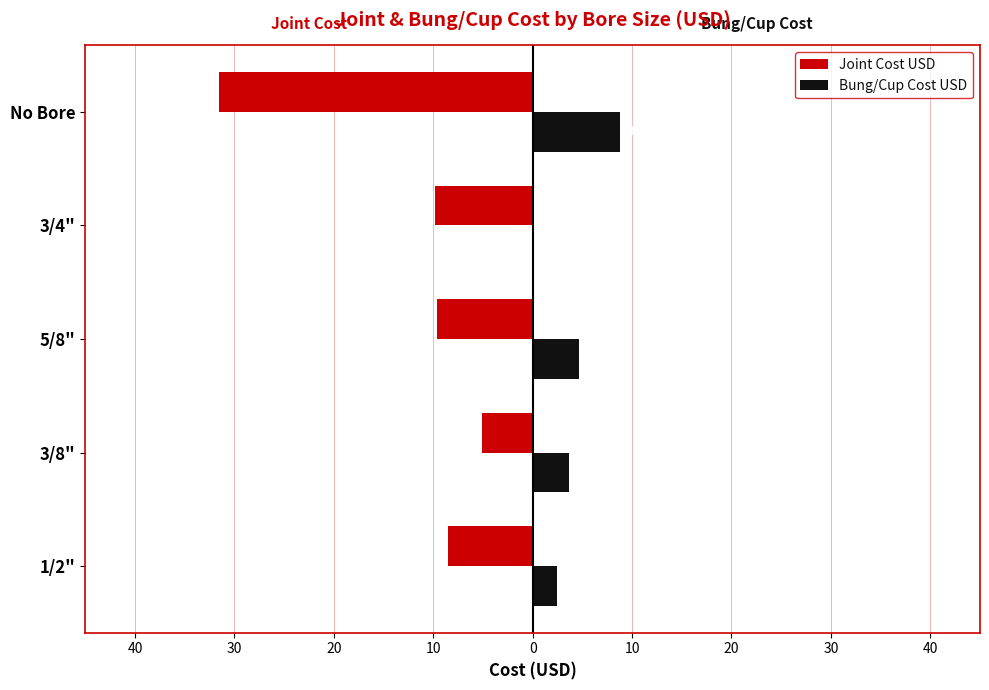

What is the value of the Bung/Cup Cost USD bar at the 3rd from the left?

4.7